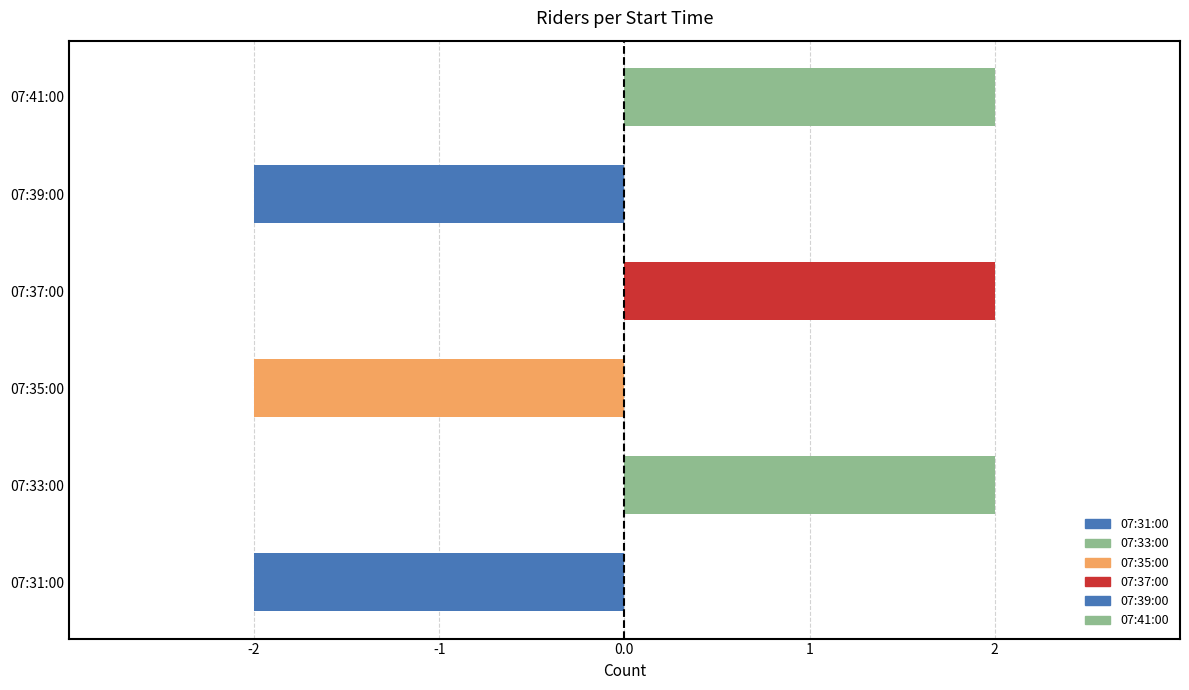

Is it true that the value at 07:31:00 is -1?

False